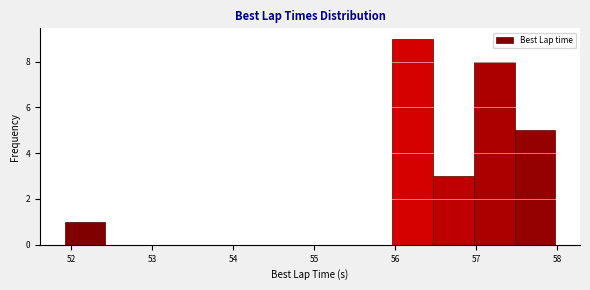

Which range on the x-axis has the tallest bar?

56.0 to 56.5